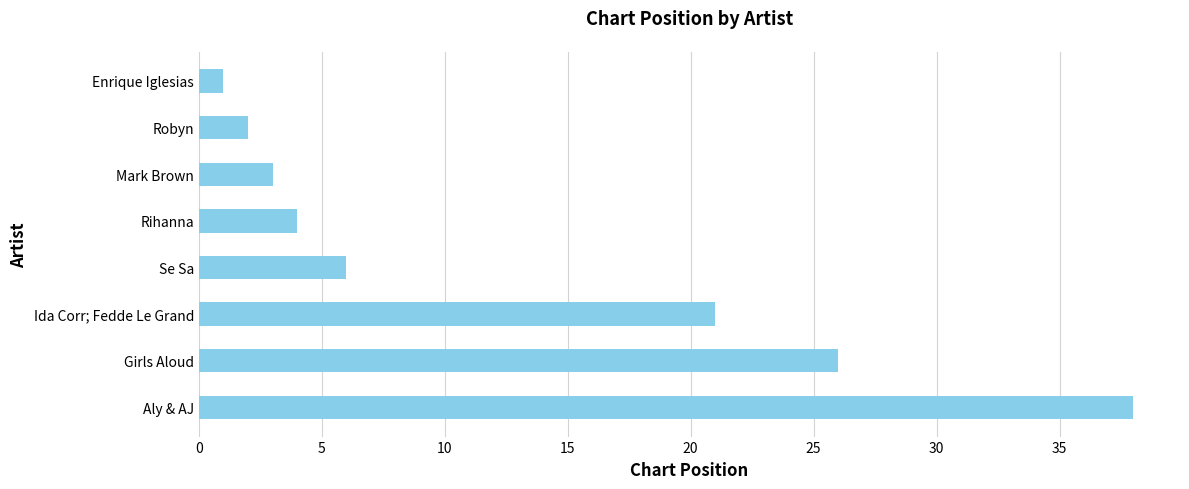

What is the minimum value shown in the chart?

1